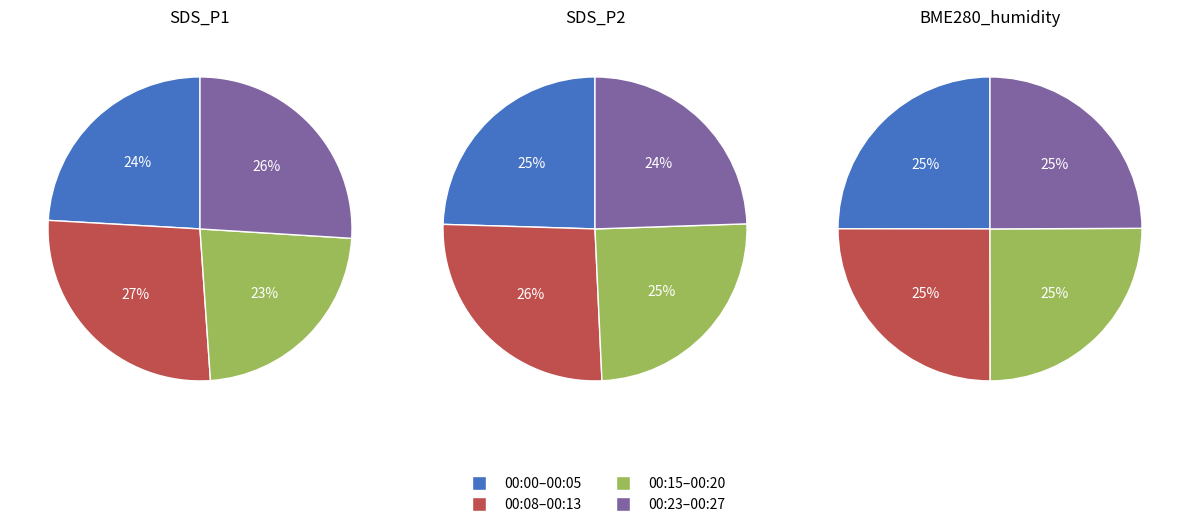

Which series has the largest range (max minus min)?

SDS_P1